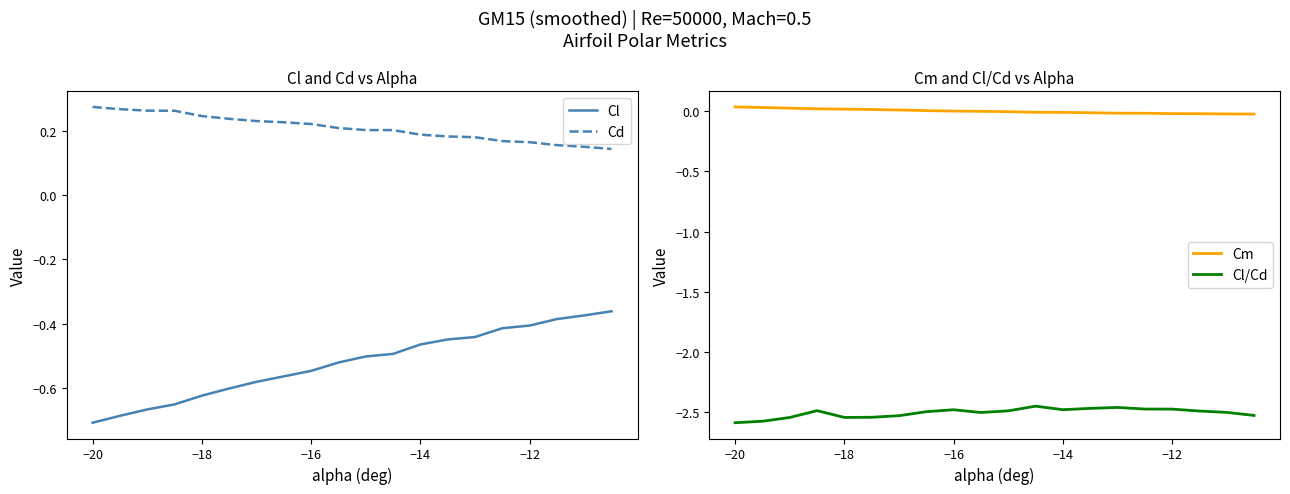

What are all the series names shown in the legend?

Cl, Cd, Cm, Cl/Cd